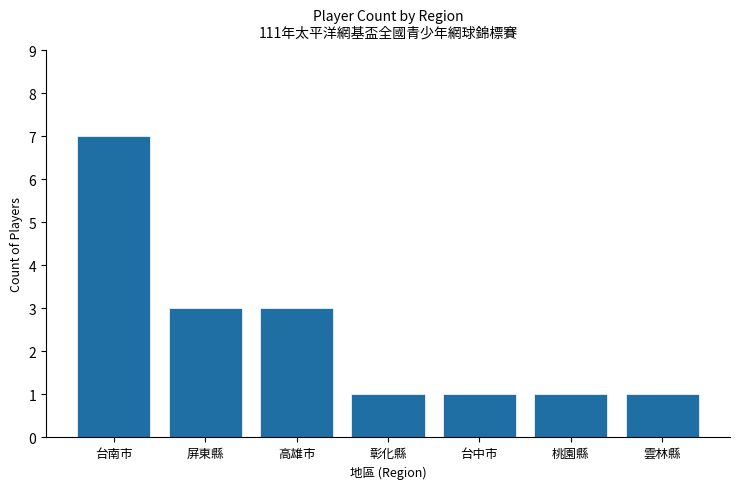

What is the minimum value shown in the chart?

1